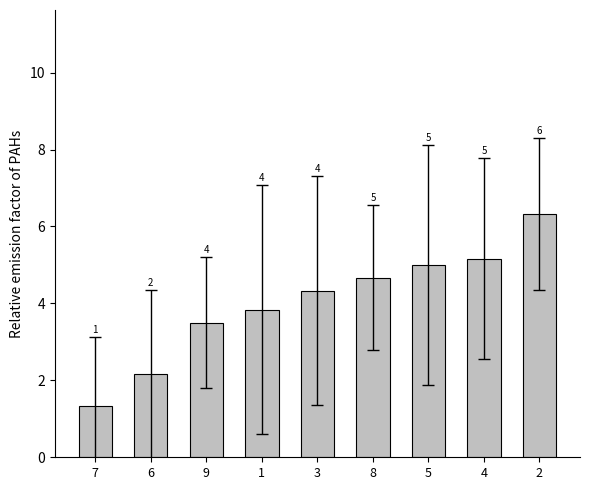

How many bars are there in total?

9